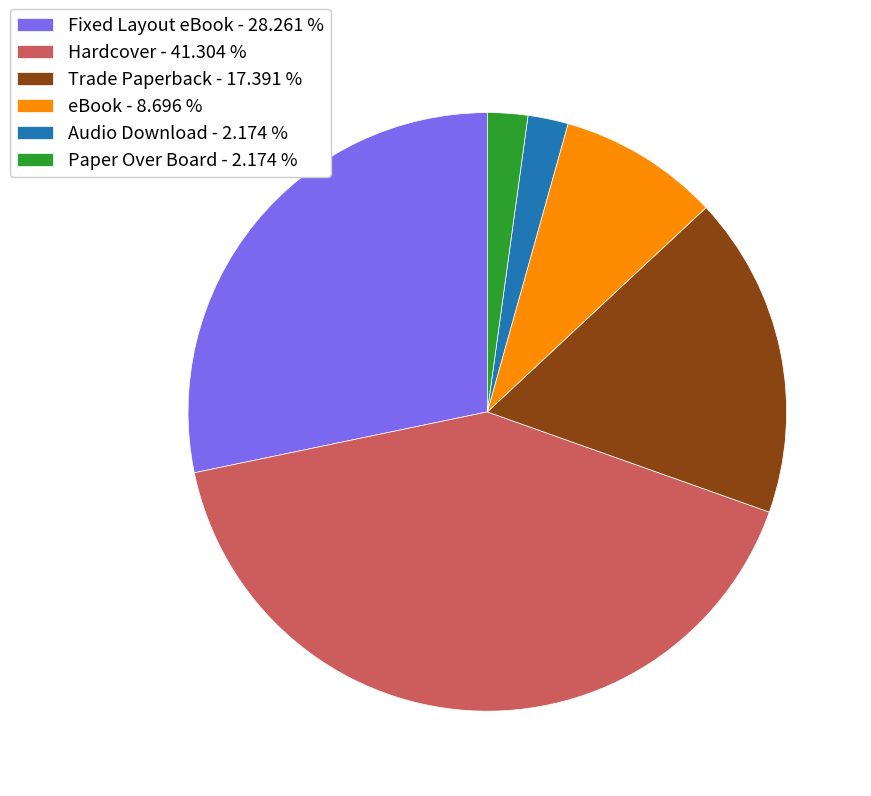

Combined, do Hardcover - 41.304 % and Fixed Layout eBook - 28.261 % account for over 50%?

Yes